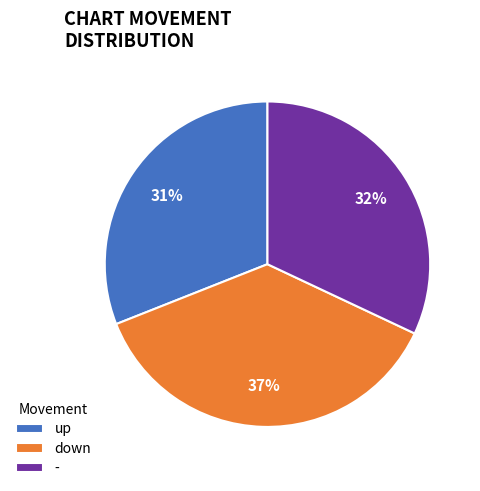

Is the sum of up and - greater than half?

Yes